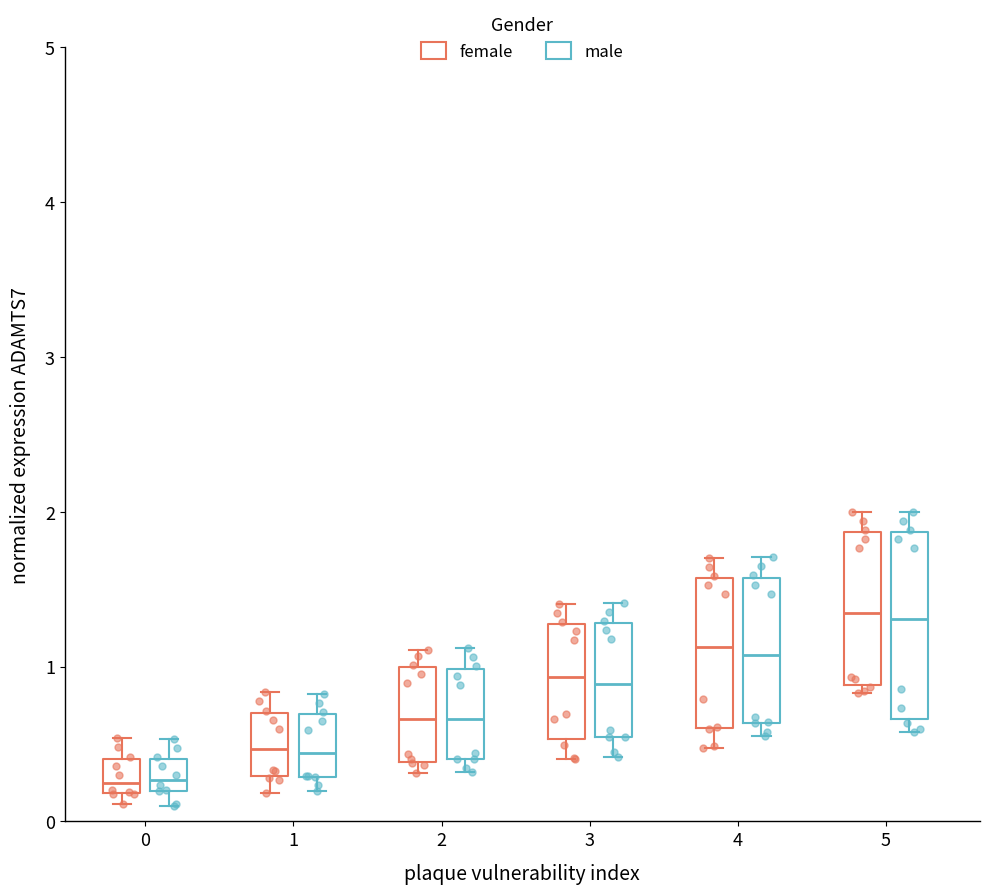

Reading left to right, read every box against the y-axis: the position of its median line, the range the box covers, and the ends of its whiskers. The values are not printed on the chart, so give them approximately, as read against the axis.

0 (female): median 0.3, box 0.2 to 0.4, whiskers 0.1 to 0.5
0 (male): median 0.3, box 0.2 to 0.4, whiskers 0.1 to 0.5
1 (female): median 0.5, box 0.3 to 0.7, whiskers 0.2 to 0.8
1 (male): median 0.4, box 0.3 to 0.7, whiskers 0.2 to 0.8
2 (female): median 0.7, box 0.4 to 1.0, whiskers 0.3 to 1.1
2 (male): median 0.7, box 0.4 to 1.0, whiskers 0.3 to 1.1
3 (female): median 0.9, box 0.5 to 1.3, whiskers 0.4 to 1.4
3 (male): median 0.9, box 0.5 to 1.3, whiskers 0.4 to 1.4
4 (female): median 1.1, box 0.6 to 1.6, whiskers 0.5 to 1.7
4 (male): median 1.1, box 0.6 to 1.6, whiskers 0.6 (just below the box's lower edge) to 1.7
5 (female): median 1.3, box 0.9 to 1.9, whiskers 0.8 to 2.0
5 (male): median 1.3, box 0.7 to 1.9, whiskers 0.6 to 2.0